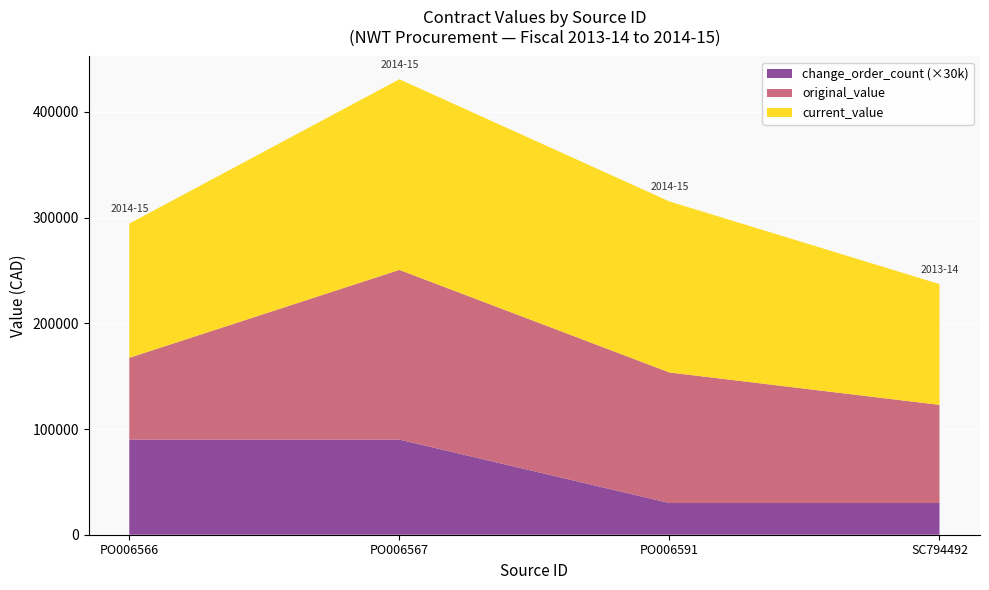

Reading left to right, extract all data points from this chart.

original_value: PO006566=77388.0	PO006567=160592.4	PO006591=123540.6	SC794492=92874.0
current_value: PO006566=127018.2	PO006567=180368.4	PO006591=161820.6	SC794492=114274.0
change_order_count: PO006566=3.0	PO006567=3.0	PO006591=1.0	SC794492=1.0